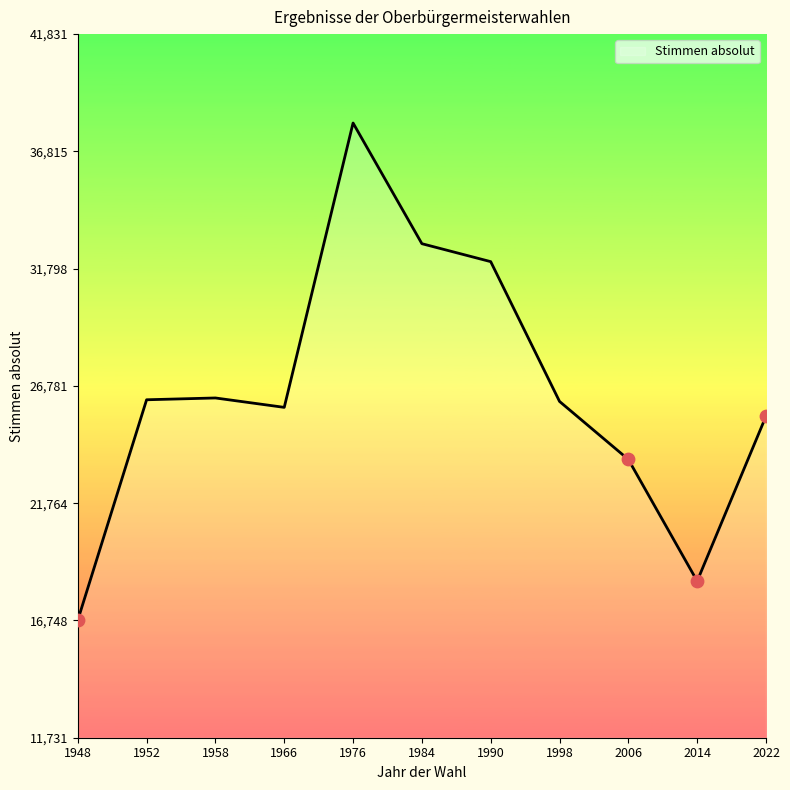

What is the change in value from 1984 to 2022?

-7379